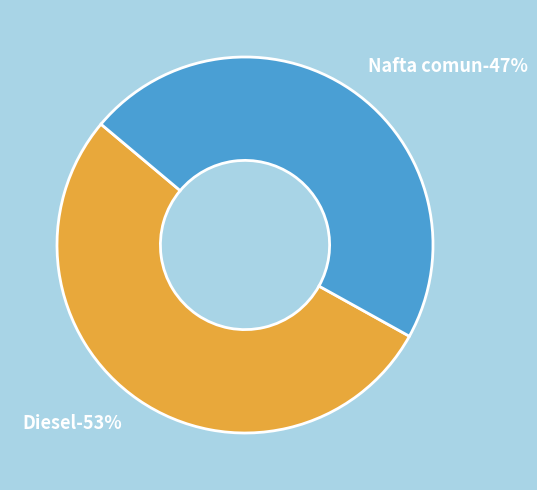

Which category has the biggest portion of the pie?

Diesel